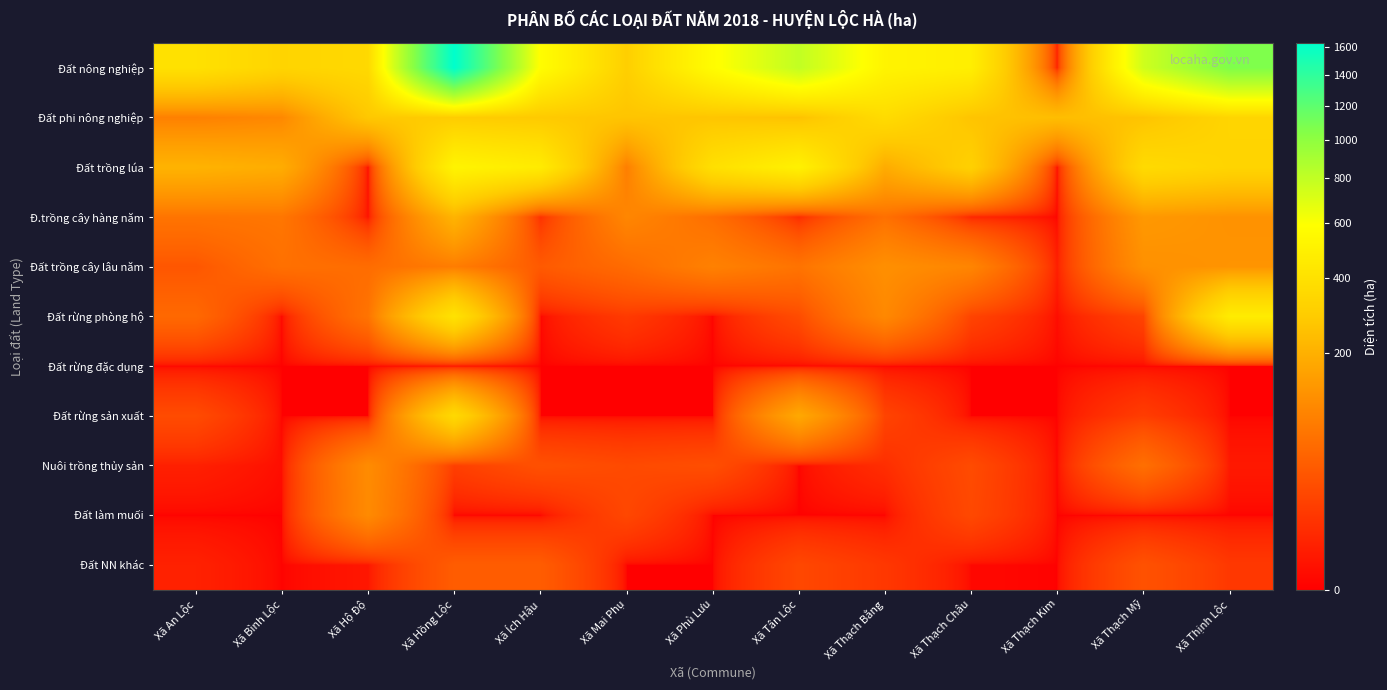

What is the spread (max minus min) of values at Xã Thịnh Lộc?

1060.9